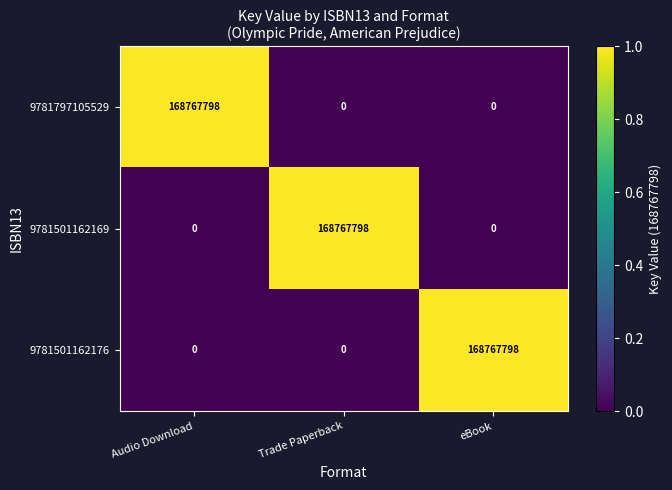

Which category has the highest value in the 9781797105529 series?

Audio Download